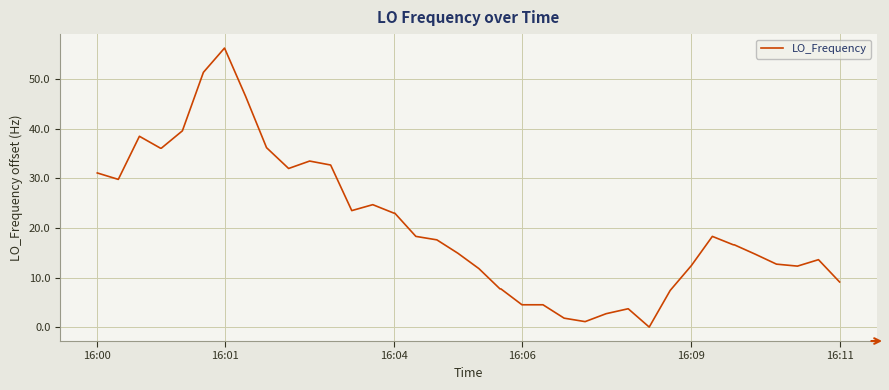

What is the difference between the maximum and minimum values?

56.3